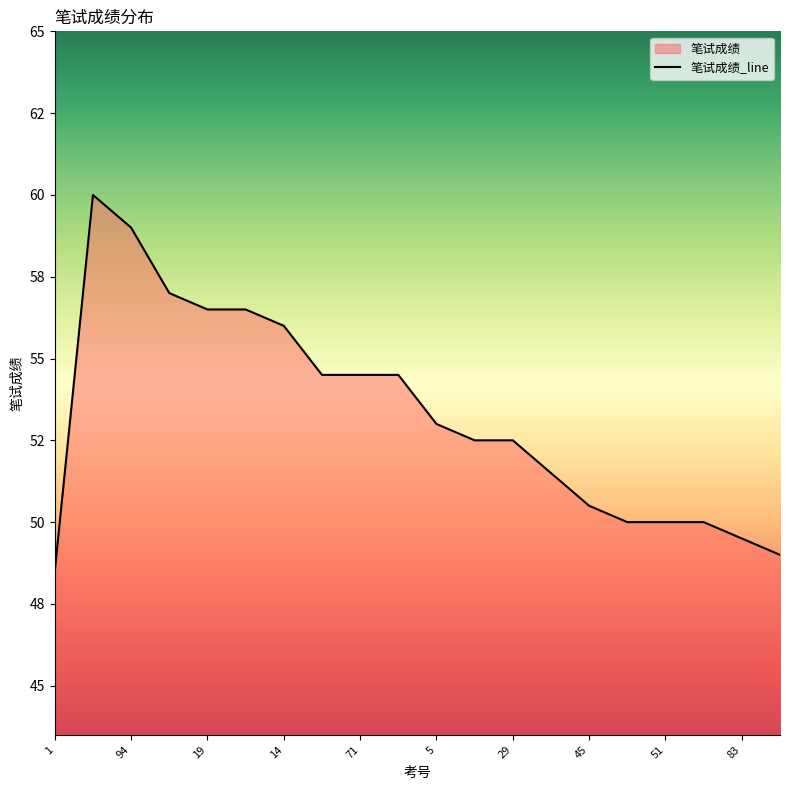

How many series are shown in this chart?

1